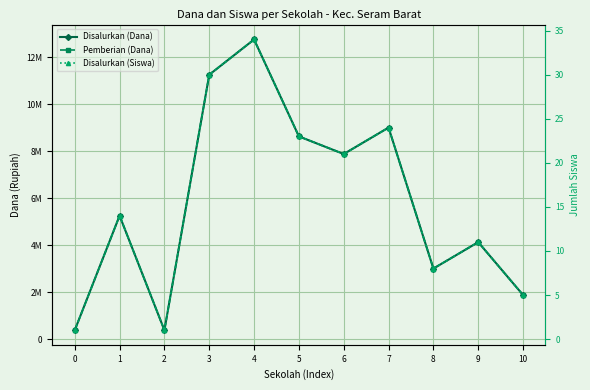

The Pemberian (Dana) series shows 513743 at 0. True or false?

False